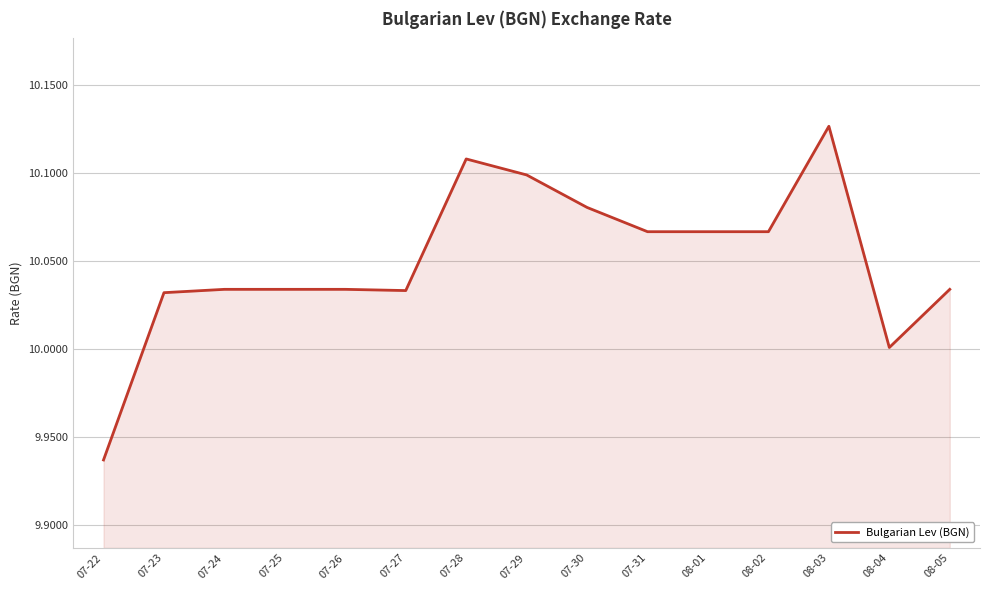

What is the difference between the maximum and second lowest values?

0.1